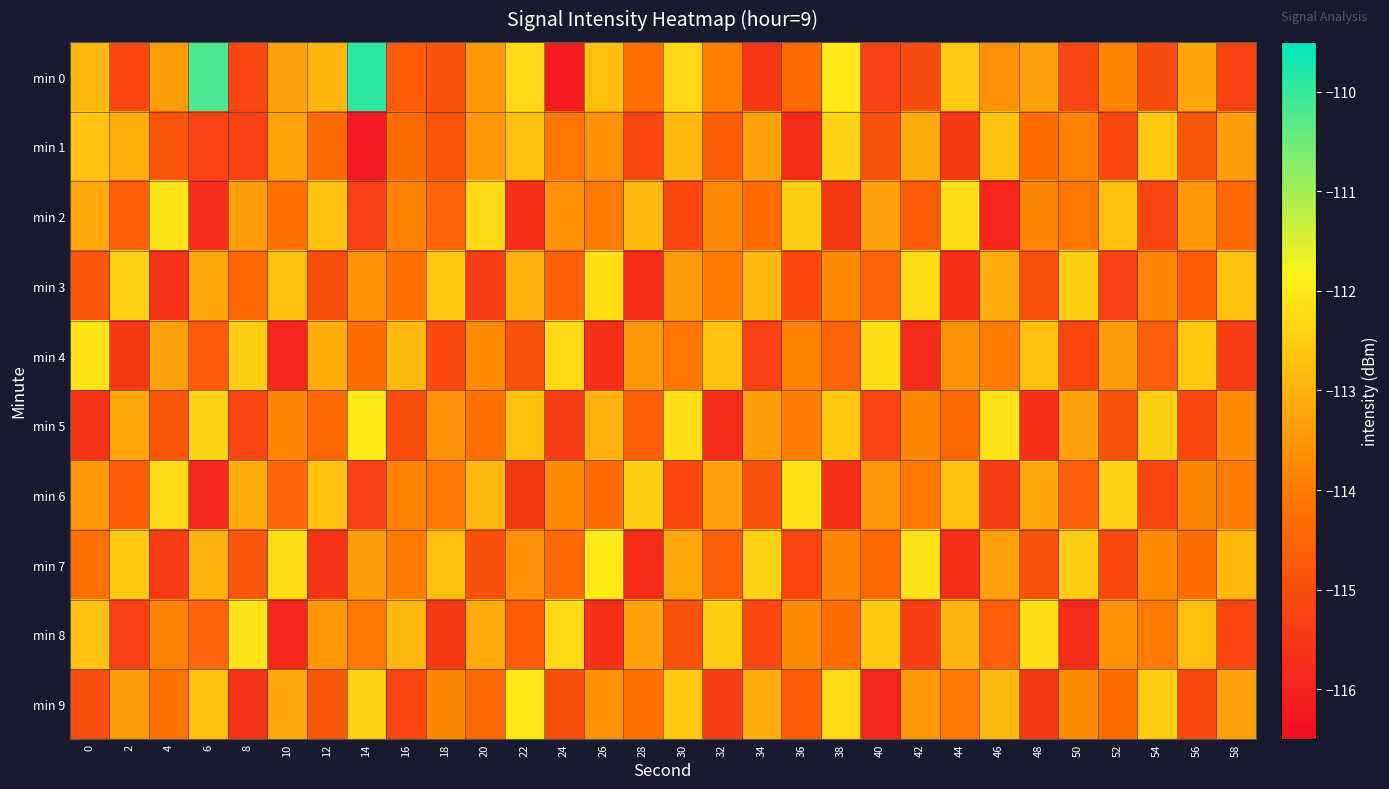

Reading left to right, what are all the values shown in this chart?

min 0: 0=-112.9	2=-115.2	4=-113.4	6=-110.2	8=-115.1	10=-113.3	12=-112.9	14=-109.9	16=-114.7	18=-114.9	20=-113.5	22=-112.3	24=-116.1	26=-112.8	28=-114.3	30=-112.3	32=-113.9	34=-115.6	36=-114.3	38=-112.0	40=-115.3	42=-115.1	44=-112.6	46=-113.6	48=-113.3	50=-115.2	52=-113.8	54=-115.1	56=-113.2	58=-115.3
min 1: 0=-112.7	2=-113.1	4=-114.9	6=-115.2	8=-115.3	10=-113.3	12=-114.4	14=-116.2	16=-114.3	18=-114.8	20=-113.5	22=-112.8	24=-114.1	26=-113.6	28=-115.2	30=-112.9	32=-114.7	34=-113.3	36=-115.8	38=-112.4	40=-114.9	42=-113.1	44=-115.5	46=-112.7	48=-114.3	50=-113.9	52=-115.1	54=-112.6	56=-114.8	58=-113.4
min 2: 0=-113.2	2=-114.6	4=-112.1	6=-115.8	8=-113.4	10=-114.2	12=-112.7	14=-115.3	16=-113.9	18=-114.5	20=-112.3	22=-115.7	24=-113.6	26=-114.0	28=-112.9	30=-115.1	32=-113.7	34=-114.3	36=-112.5	38=-115.5	40=-113.3	42=-114.7	44=-112.2	46=-115.9	48=-113.8	50=-114.1	52=-112.8	54=-115.2	56=-113.5	58=-114.4
min 3: 0=-114.8	2=-112.4	4=-115.6	6=-113.2	8=-114.4	10=-112.8	12=-115.0	14=-113.6	16=-114.2	18=-112.6	20=-115.4	22=-113.0	24=-114.6	26=-112.2	28=-115.8	30=-113.4	32=-114.0	34=-112.9	36=-115.1	38=-113.7	40=-114.5	42=-112.3	44=-115.7	46=-113.1	48=-114.9	50=-112.5	52=-115.3	54=-113.8	56=-114.7	58=-112.7
min 4: 0=-112.1	2=-115.5	4=-113.3	6=-114.7	8=-112.5	10=-115.9	12=-113.1	14=-114.3	16=-112.9	18=-115.1	20=-113.7	22=-114.9	24=-112.3	26=-115.7	28=-113.5	30=-114.1	32=-112.7	34=-115.3	36=-113.9	38=-114.5	40=-112.2	42=-115.8	44=-113.6	46=-114.0	48=-112.8	50=-115.2	52=-113.4	54=-114.6	56=-112.6	58=-115.4
min 5: 0=-115.6	2=-113.2	4=-114.8	6=-112.4	8=-115.2	10=-113.8	12=-114.4	14=-112.0	16=-115.0	18=-113.6	20=-114.2	22=-112.8	24=-115.4	26=-113.0	28=-114.6	30=-112.2	32=-115.8	34=-113.4	36=-114.0	38=-112.6	40=-115.2	42=-113.8	44=-114.4	46=-112.1	48=-115.7	50=-113.3	52=-114.9	54=-112.5	56=-115.1	58=-113.7
min 6: 0=-113.5	2=-114.7	4=-112.3	6=-115.9	8=-113.1	10=-114.5	12=-112.7	14=-115.3	16=-113.9	18=-114.1	20=-112.9	22=-115.5	24=-113.7	26=-114.3	28=-112.5	30=-115.1	32=-113.3	34=-114.9	36=-112.1	38=-115.7	40=-113.5	42=-114.1	44=-112.8	46=-115.4	48=-113.2	50=-114.6	52=-112.4	54=-115.2	56=-113.8	58=-114.0
min 7: 0=-114.2	2=-112.6	4=-115.4	6=-113.0	8=-114.8	10=-112.2	12=-115.6	14=-113.4	16=-114.0	18=-112.8	20=-115.0	22=-113.6	24=-114.4	26=-112.0	28=-115.8	30=-113.2	32=-114.6	34=-112.4	36=-115.2	38=-113.8	40=-114.4	42=-112.1	44=-115.7	46=-113.3	48=-114.9	50=-112.5	52=-115.1	54=-113.7	56=-114.3	58=-112.9
min 8: 0=-112.7	2=-115.3	4=-113.9	6=-114.5	8=-112.1	10=-115.9	12=-113.5	14=-114.1	16=-112.9	18=-115.5	20=-113.1	22=-114.7	24=-112.3	26=-115.7	28=-113.3	30=-114.9	32=-112.5	34=-115.1	36=-113.7	38=-114.3	40=-112.6	42=-115.4	44=-113.0	46=-114.6	48=-112.2	50=-115.8	52=-113.6	54=-114.0	56=-112.8	58=-115.2
min 9: 0=-115.0	2=-113.4	4=-114.2	6=-112.8	8=-115.6	10=-113.2	12=-114.8	14=-112.4	16=-115.2	18=-113.8	20=-114.4	22=-112.0	24=-115.0	26=-113.6	28=-114.2	30=-112.6	32=-115.4	34=-113.1	36=-114.7	38=-112.3	40=-115.9	42=-113.5	44=-114.1	46=-112.9	48=-115.5	50=-113.7	52=-114.3	54=-112.5	56=-115.1	58=-113.3